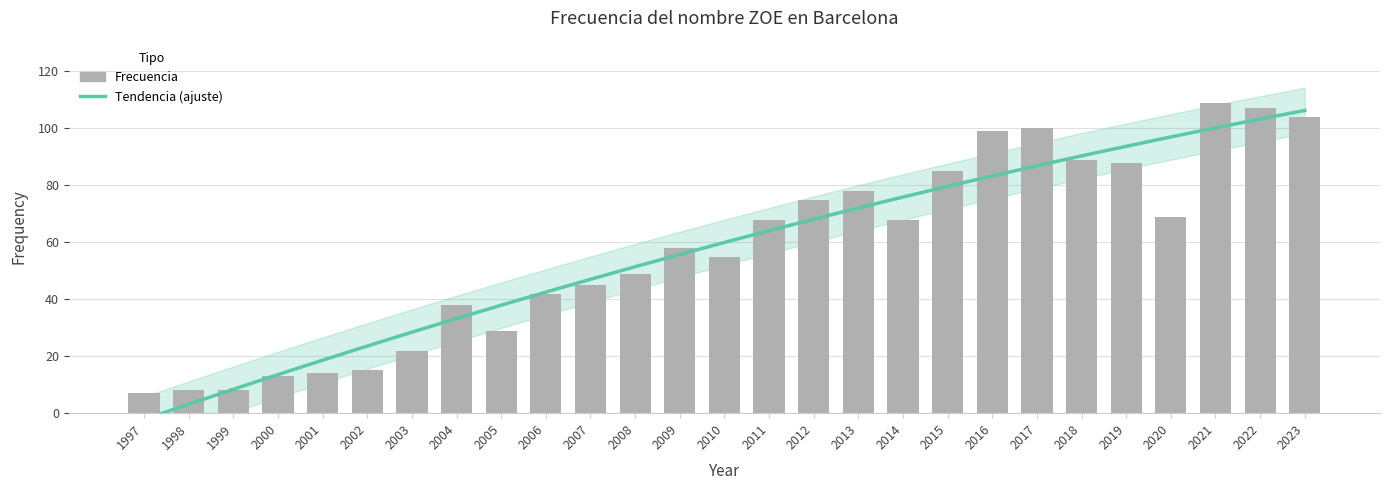

Count the number of categories in the chart.

27